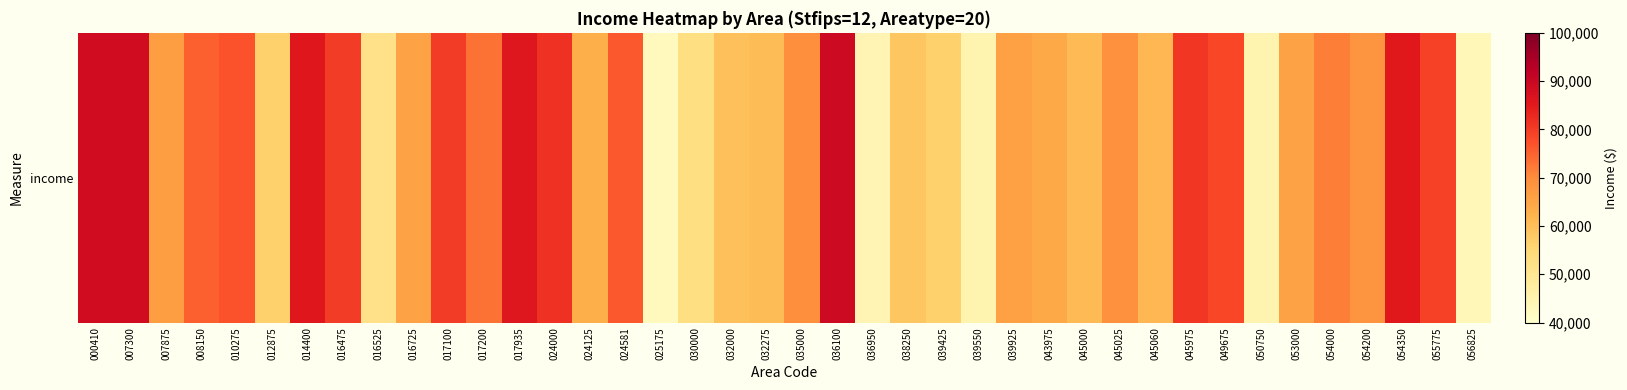

What is the greatest value displayed?

89441